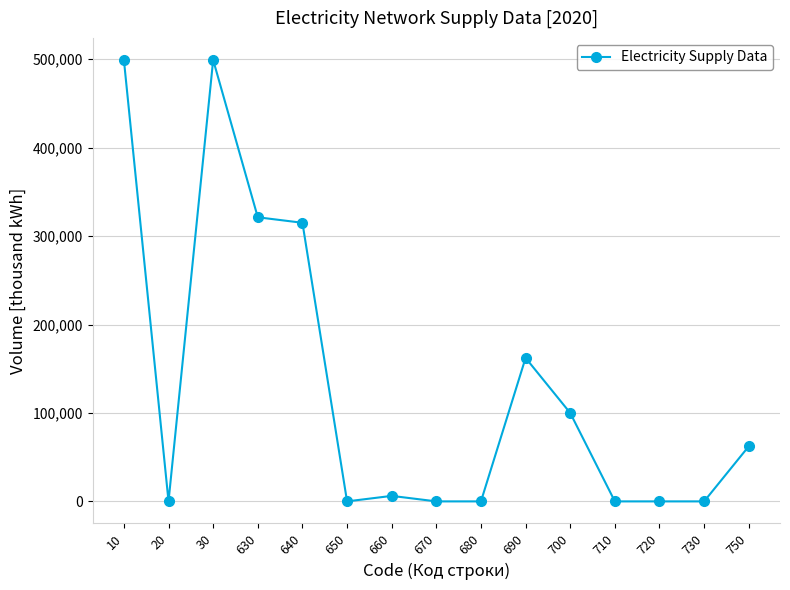

Count the number of values greater than 6223.

8